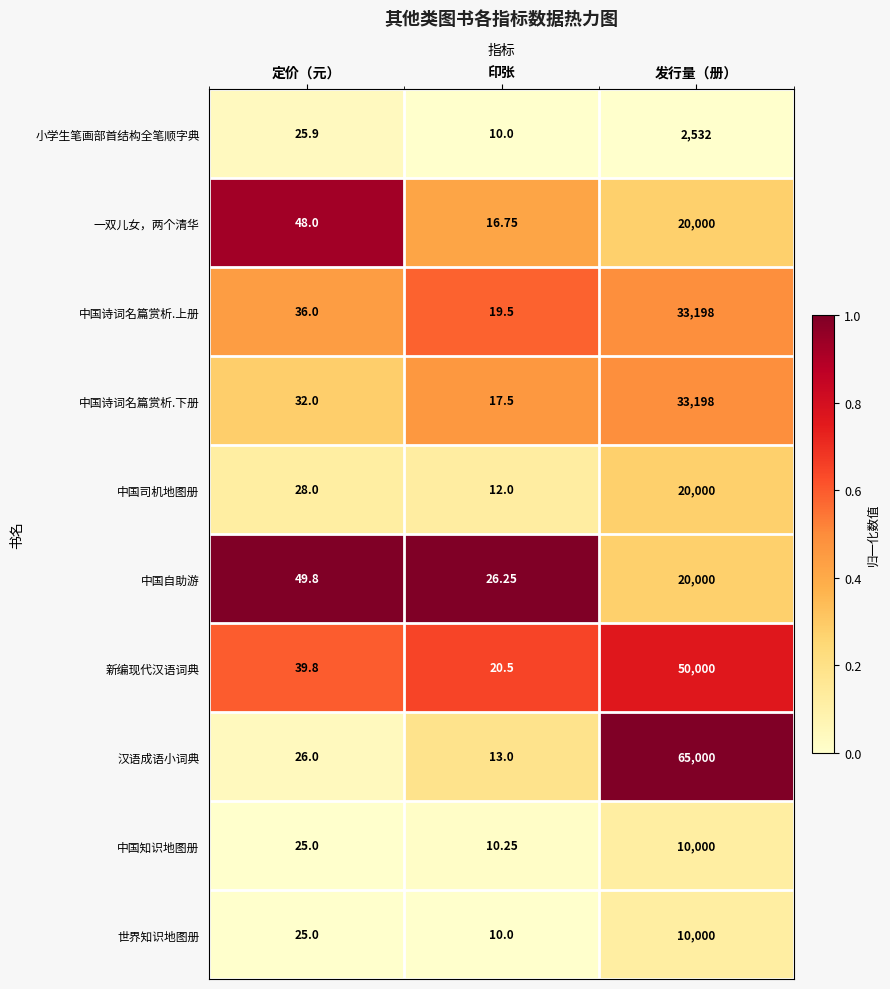

At which category is the sum across all series the highest?

发行量（册）